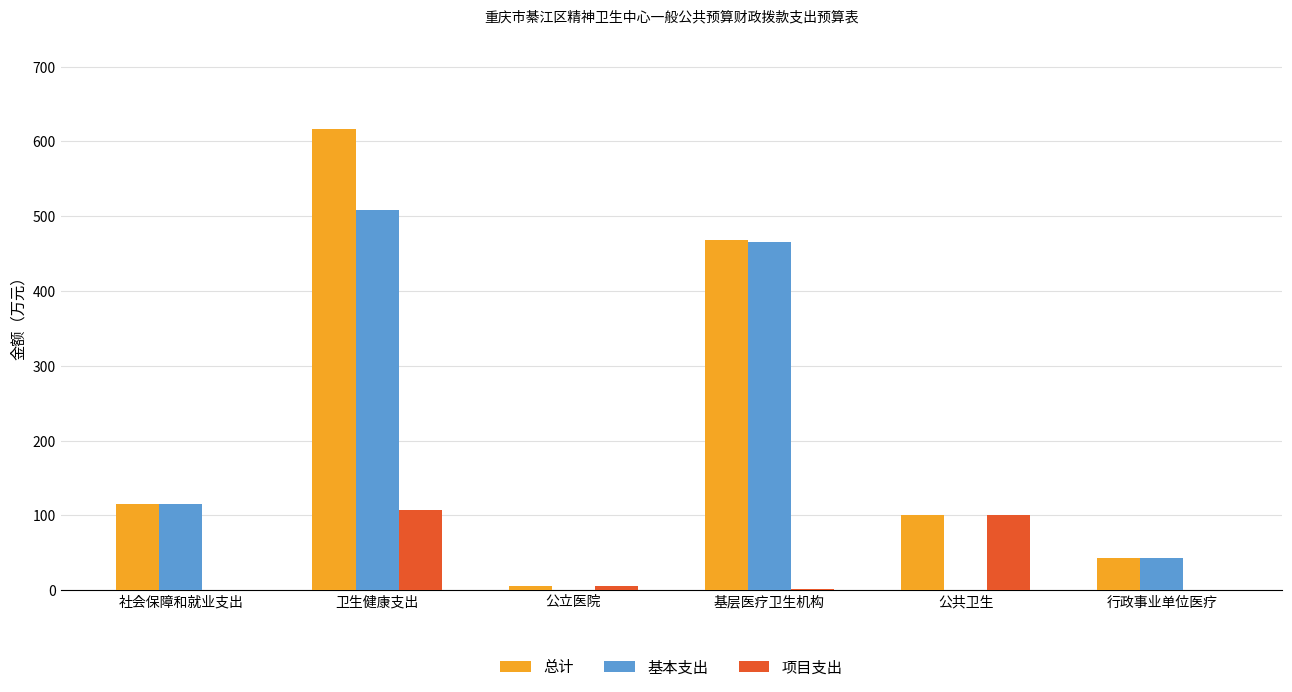

What is the highest value of the 总计 series?

616.2